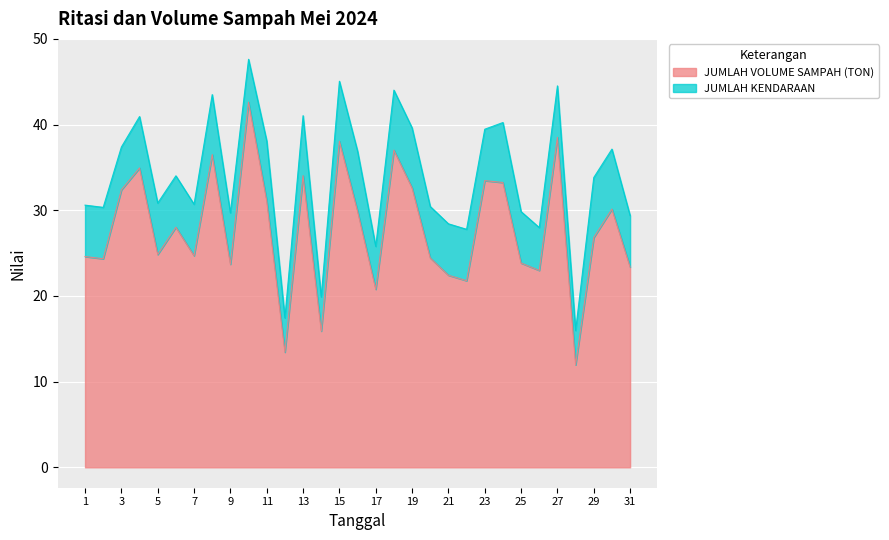

The value at 31 is 23.4. True or false?

True